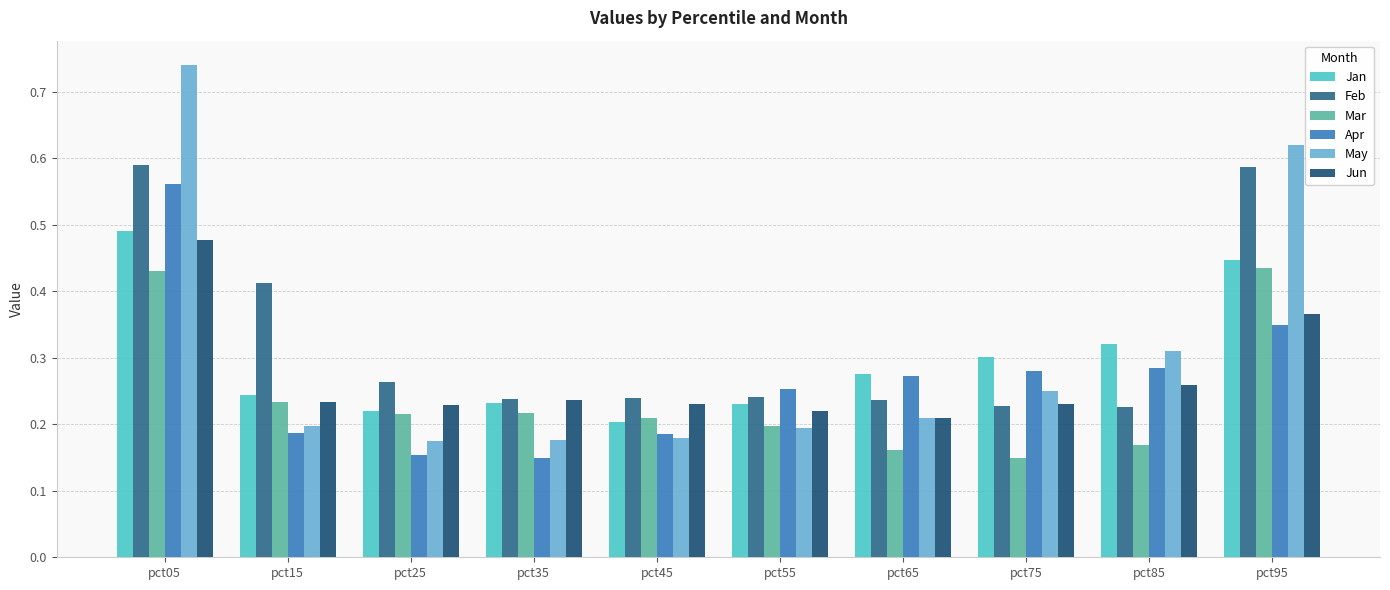

How many Jan values are between 0 and 1?

10